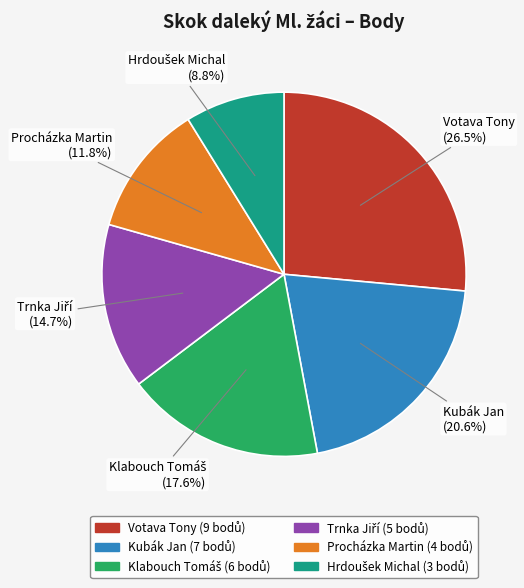

Which has a higher value, Votava Tony or Kubák Jan?

Votava Tony